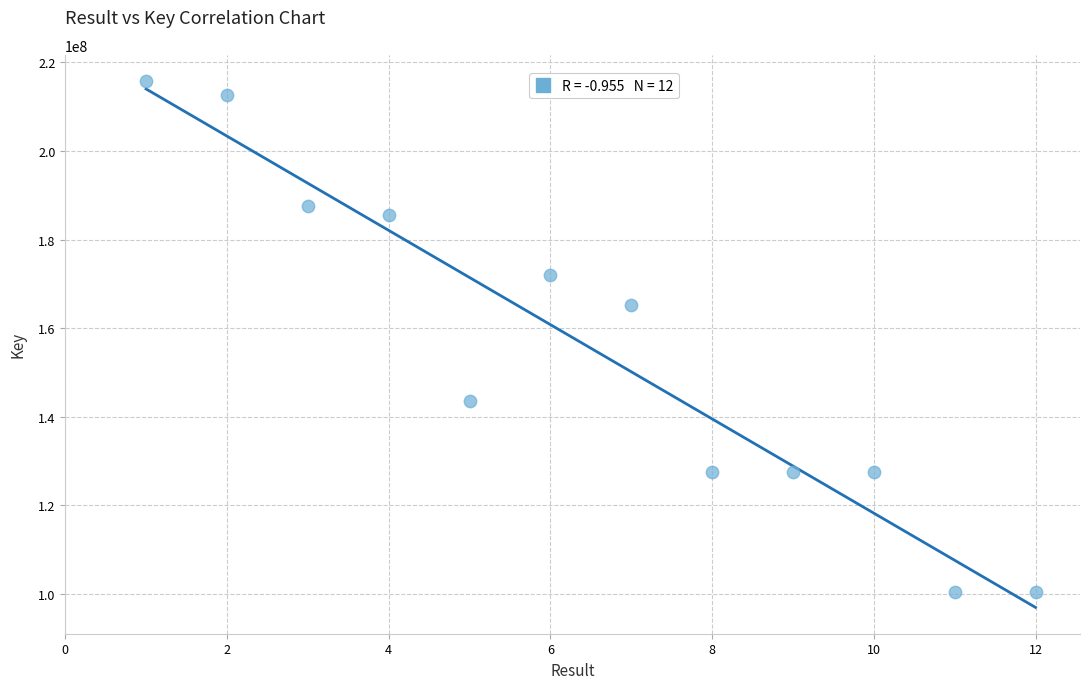

What is the range of X values (max minus min)?

11